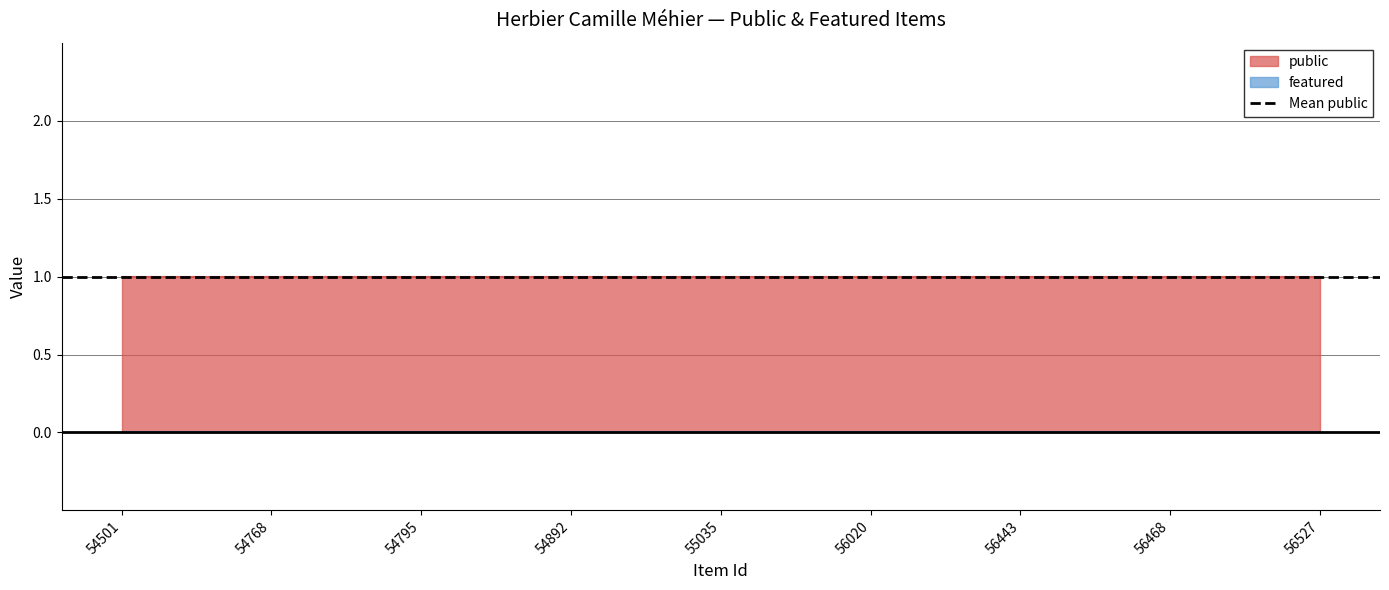

Reading left to right, transcribe all the data shown in this chart.

public: 54501=1	54768=1	54795=1	54892=1	55035=1	56020=1	56443=1	56468=1	56527=1
featured: 54501=0	54768=0	54795=0	54892=0	55035=0	56020=0	56443=0	56468=0	56527=0